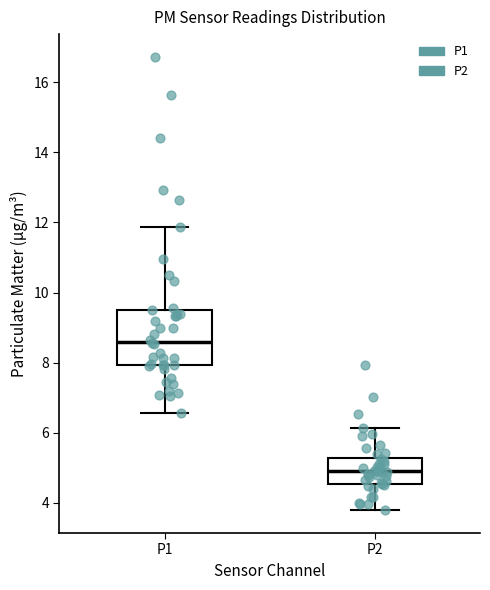

Which box's median line is the highest?

P1